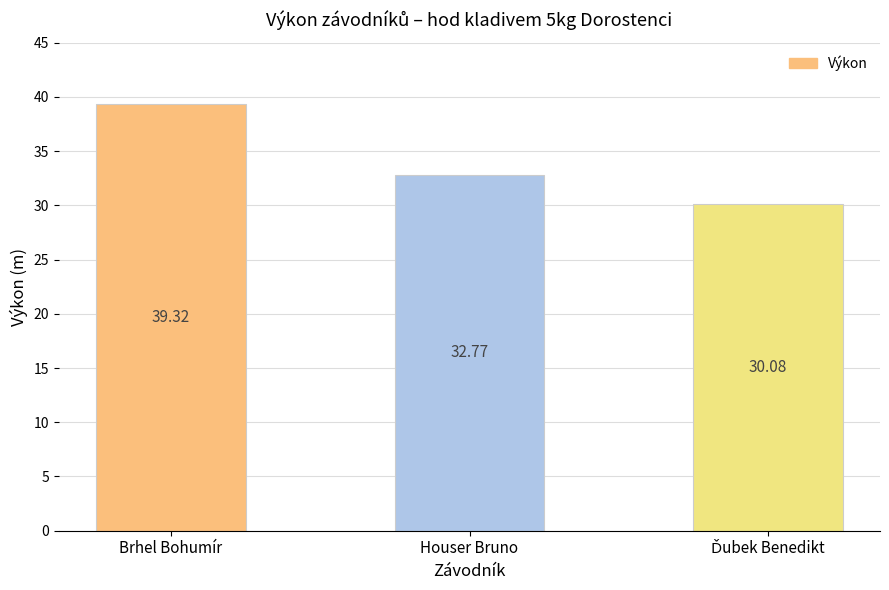

Which has a higher value, Houser Bruno or Brhel Bohumír?

Brhel Bohumír